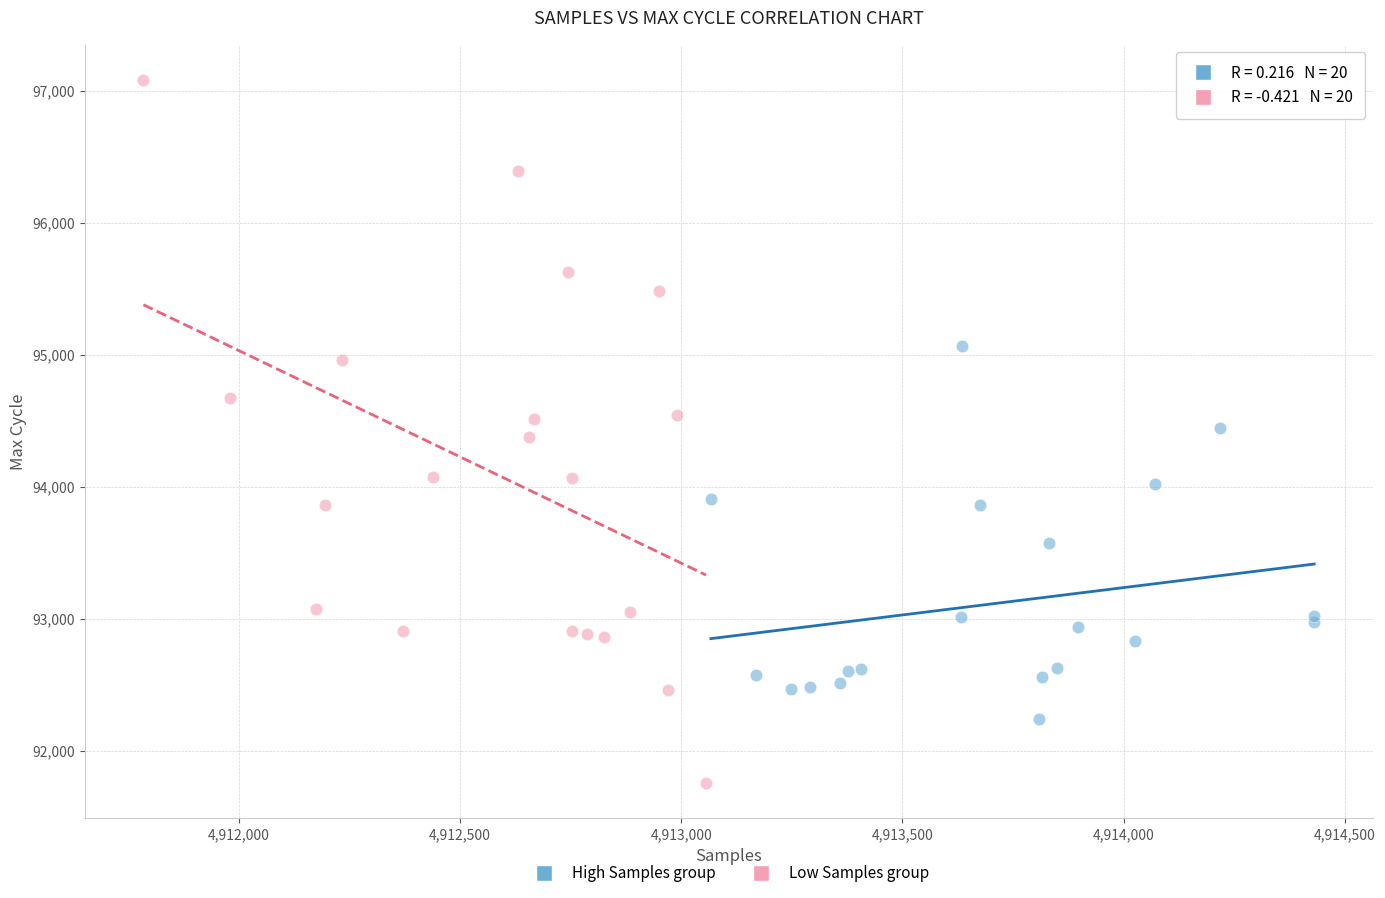

Which series contains the highest Y value?

Low Samples group